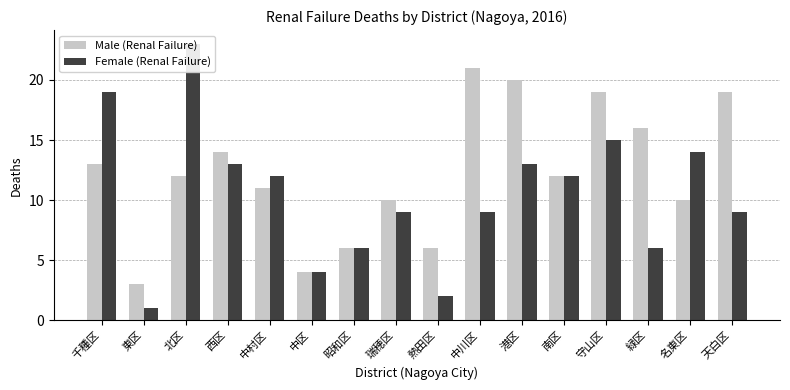

Does the chart contain stacked bars?

No